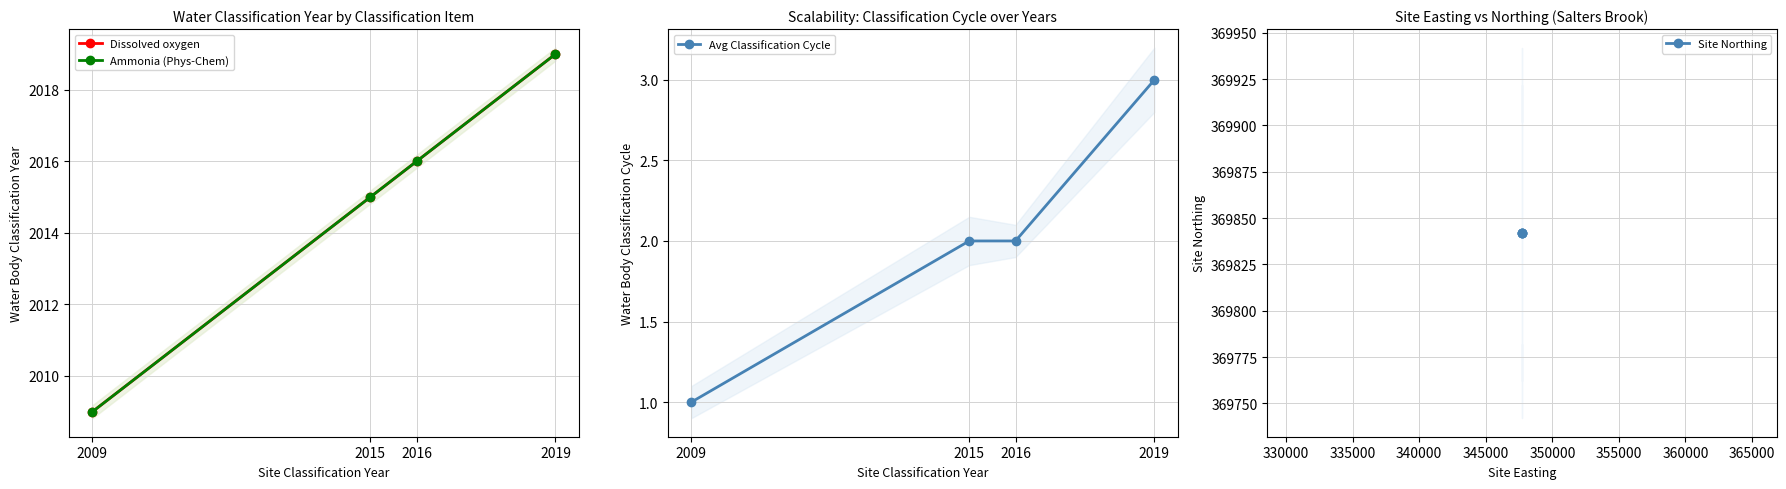

How many lines are shown in the chart?

4